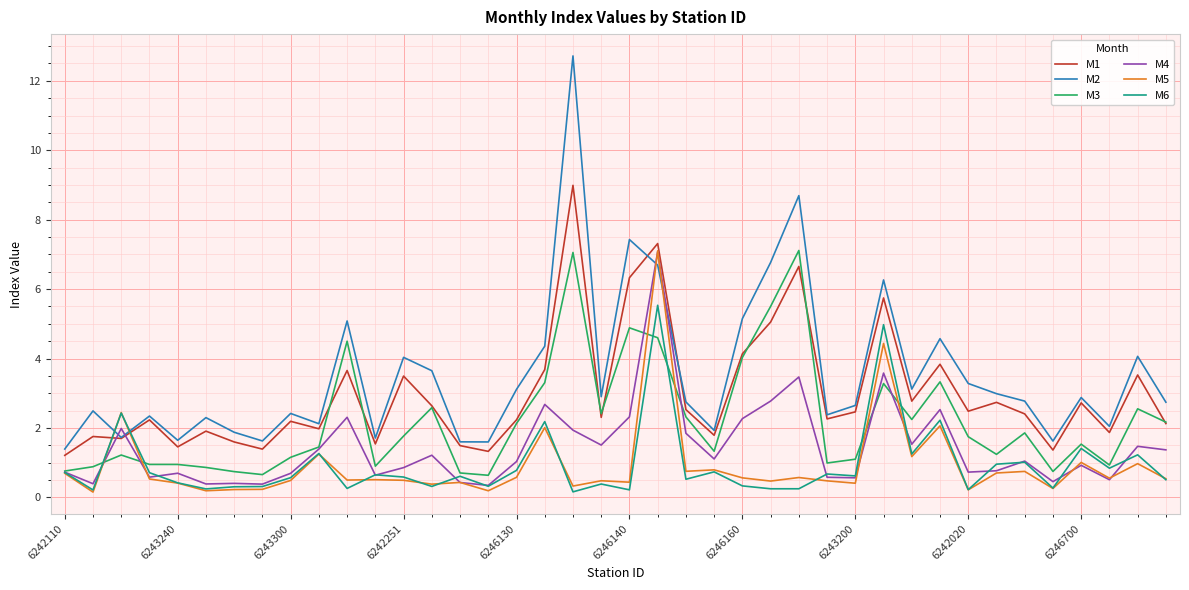

Which series has the widest spread of values?

M2